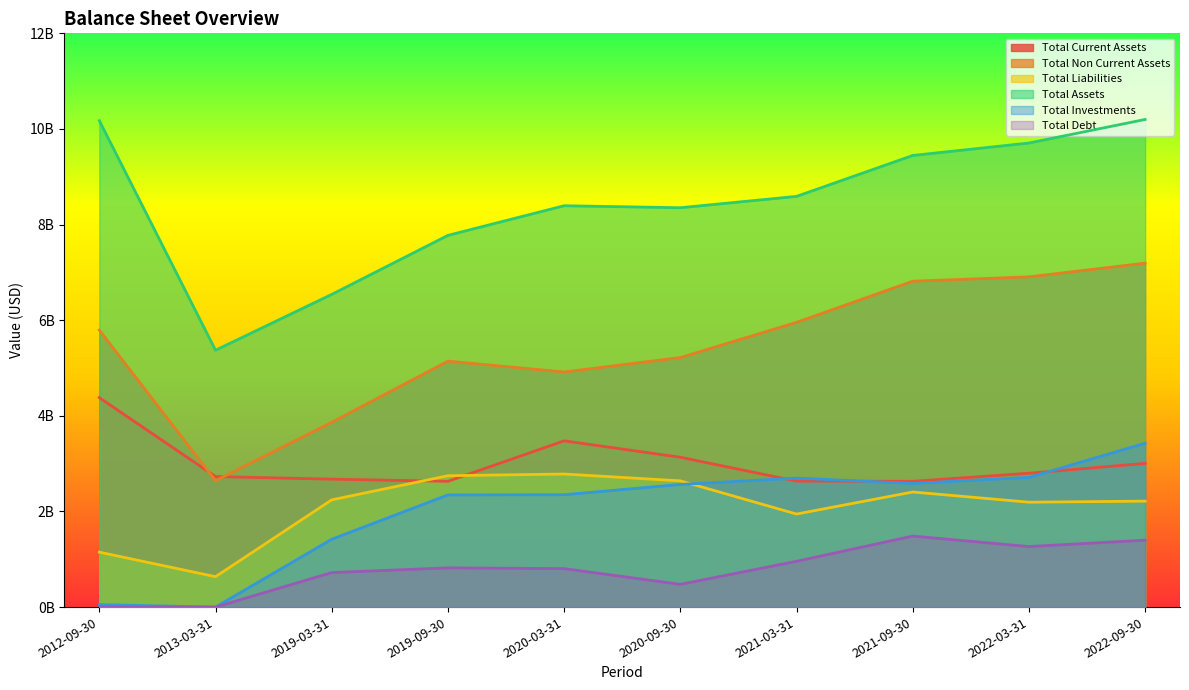

What is the minimum value for Total Liabilities?

635880000